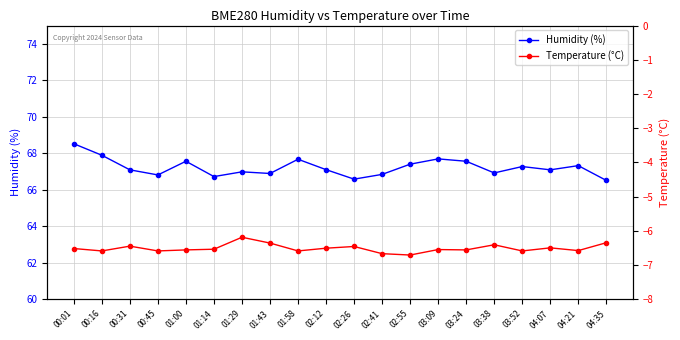

True or false: Humidity (%) and Temperature (°C) cross at least once.

False